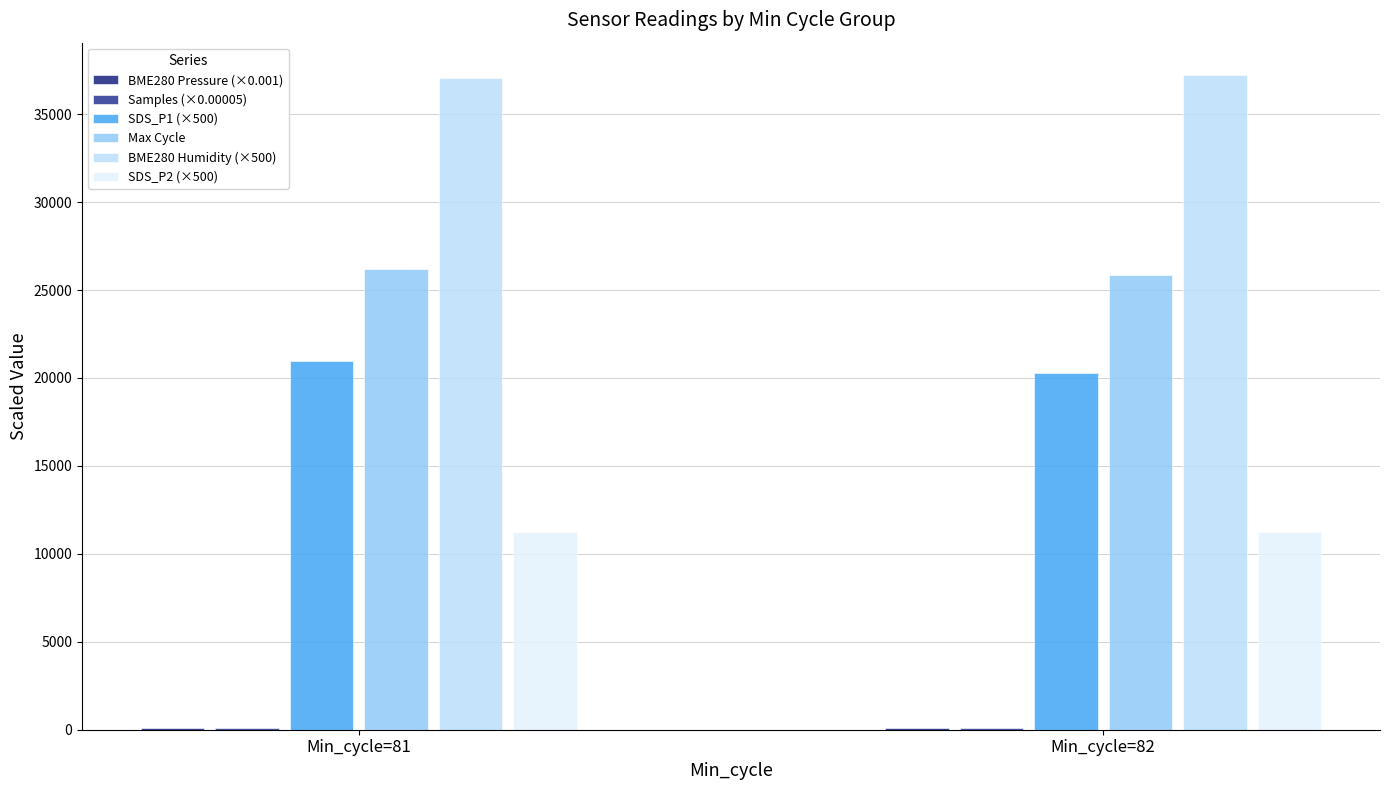

Reading left to right, list all the values displayed in this chart.

BME280 Pressure (×0.001): 100.6	100.6
Samples (×0.00005): 86.9	87.0
SDS_P1 (×500): 20946.4	20292.3
Max Cycle: 26170.7	25871.8
BME280 Humidity (×500): 37060.7	37203.8
SDS_P2 (×500): 11227.1	11258.5